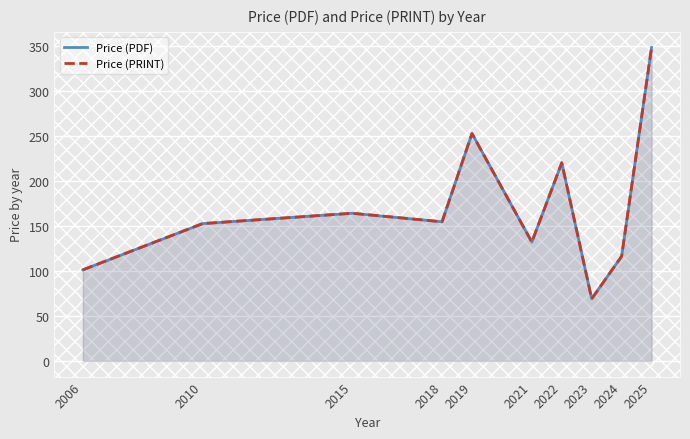

Rank the series by their maximum value, from highest to lowest.

Price (PDF), Price (PRINT)